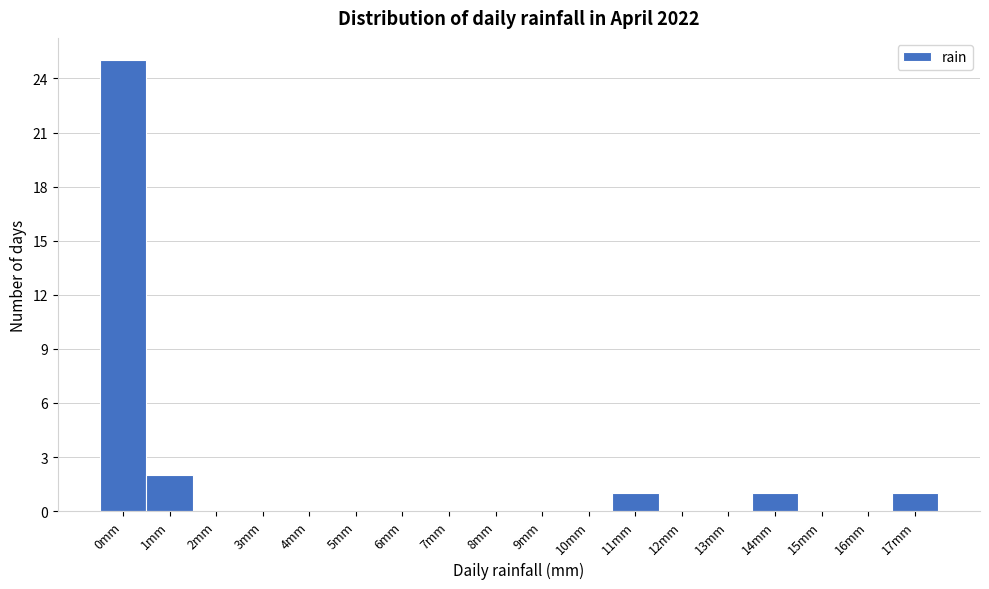

Reading left to right, extract all data points from this chart.

0mm=25	1mm=2	2mm=0	3mm=0	4mm=0	5mm=0	6mm=0	7mm=0	8mm=0	9mm=0	10mm=0	11mm=1	12mm=0	13mm=0	14mm=1	15mm=0	16mm=0	17mm=1